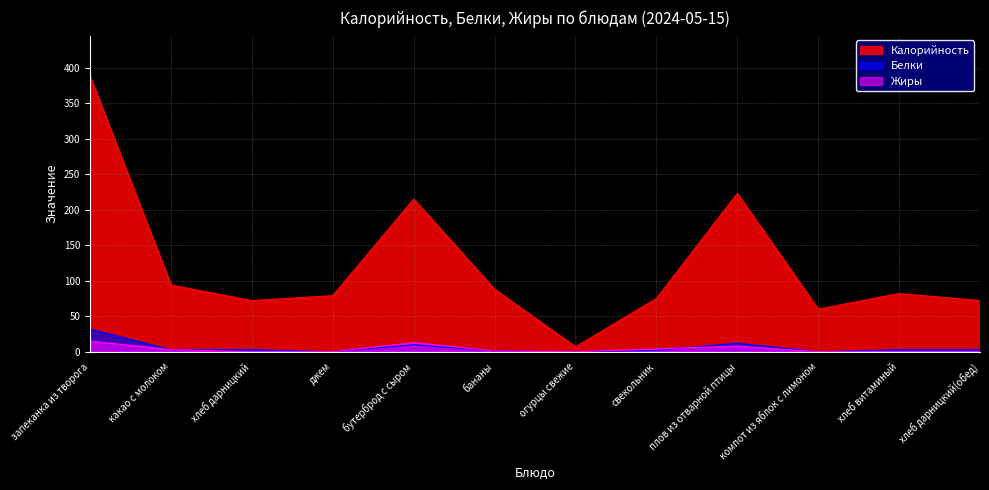

How many intersections are there between Белки and Жиры?

1